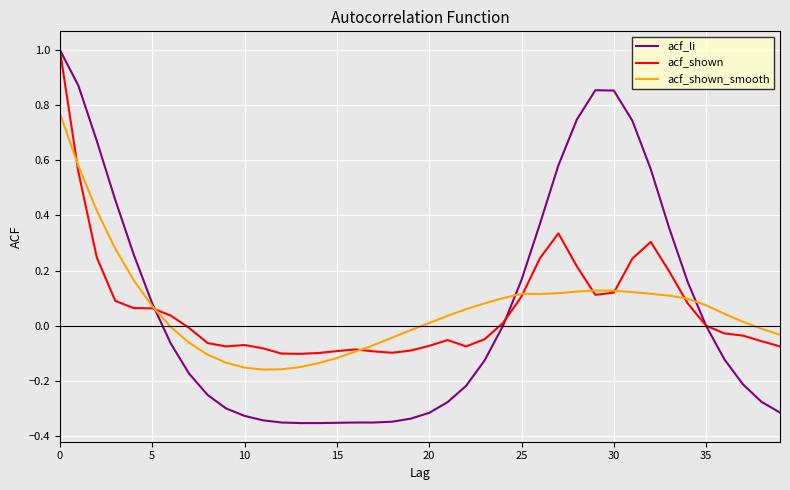

What is the greatest value displayed?

1.0